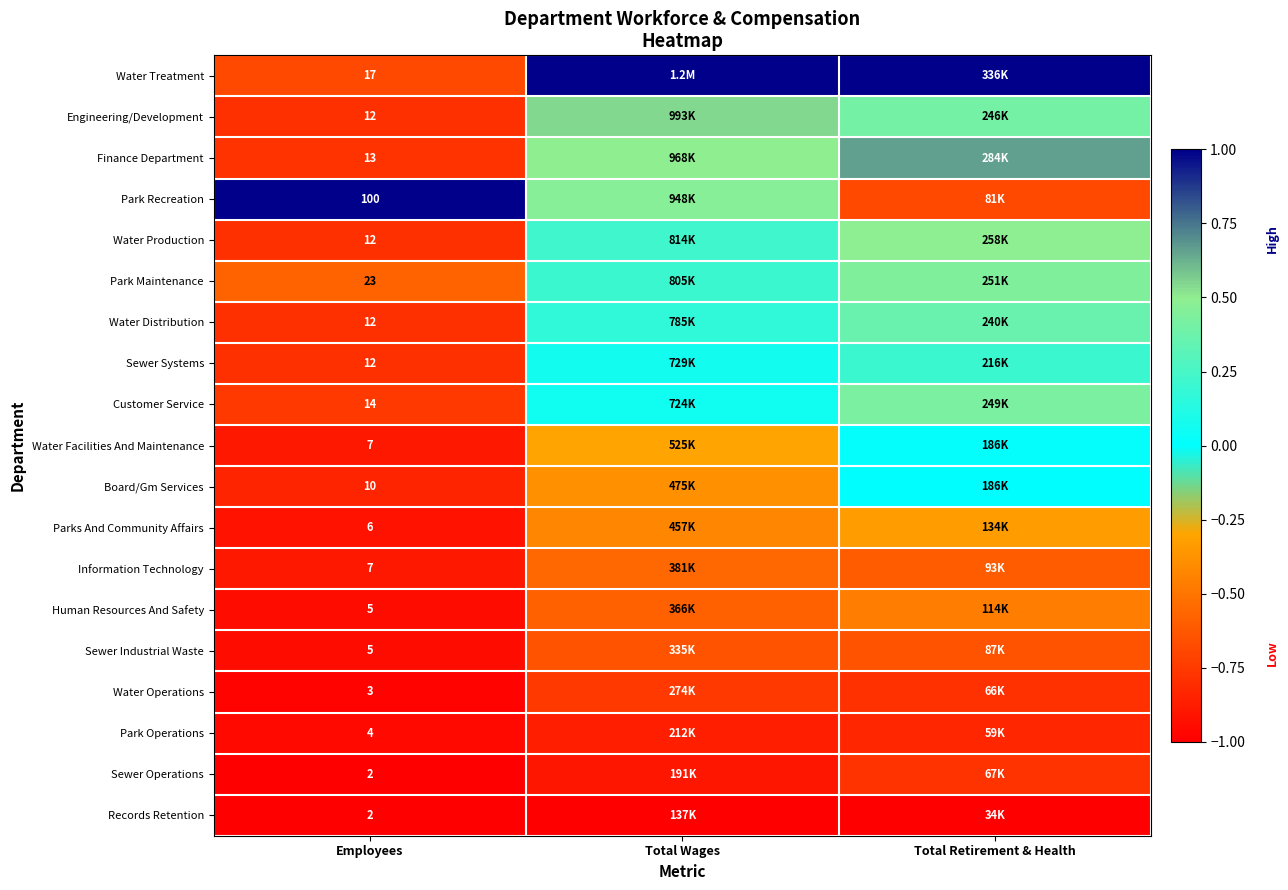

Is it true that Park Recreation equals 0.8 at Total Wages?

False